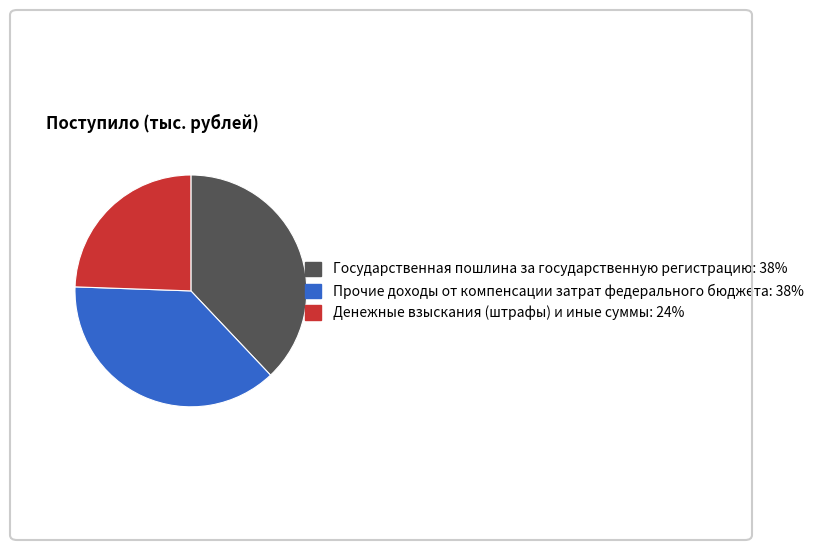

Is there a majority slice in this chart?

No